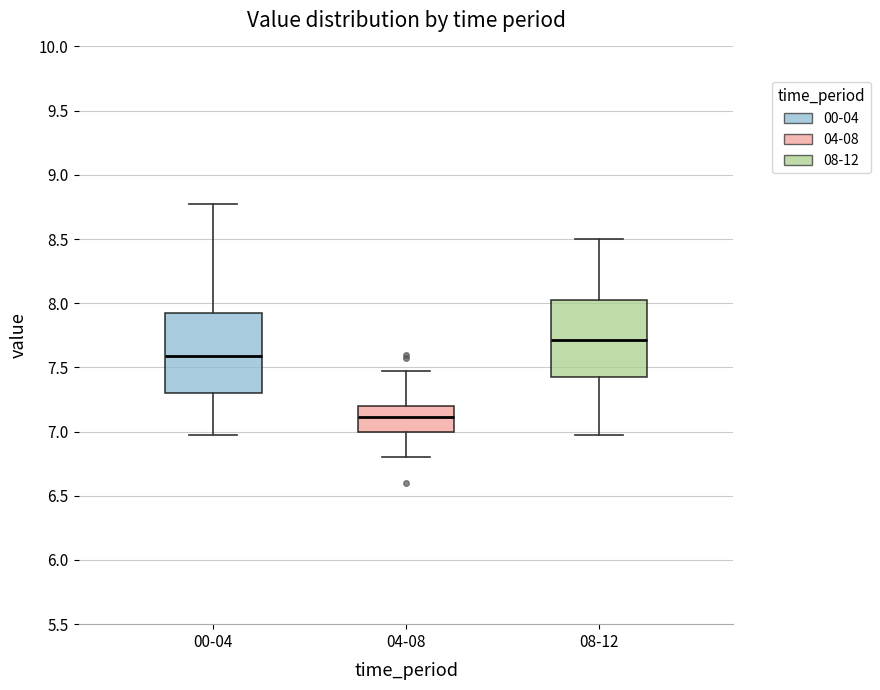

Where does the lower whisker of the box for 04-08 end on the y-axis? The values are not printed on the chart, so give them approximately, as read against the axis.

6.80